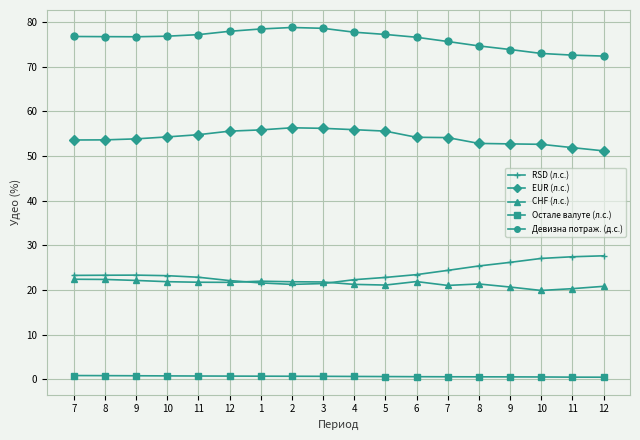

True or false: Девизна потраж. (д.с.) has more than 2 points higher than both neighbors.

False